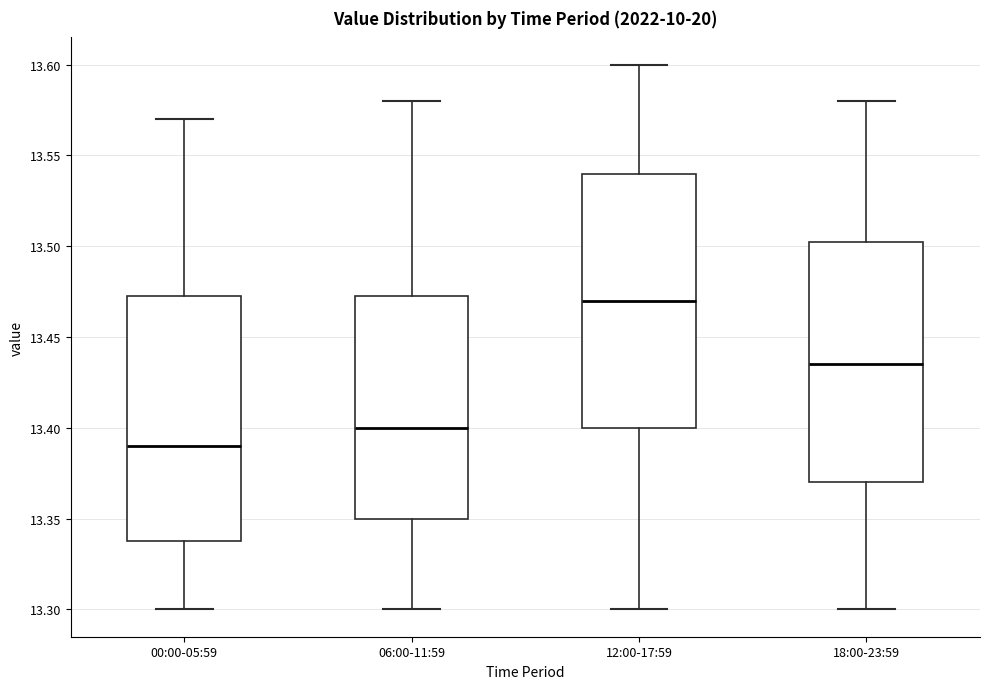

Reading left to right, transcribe this box plot: for each box, give where its median line is, the range the box spans, and where its two whiskers end, as read against the y-axis. The values are not printed on the chart, so give them approximately, as read against the axis.

00:00-05:59: median 13.390, box 13.340 to 13.475, whiskers 13.300 to 13.570
06:00-11:59: median 13.400, box 13.350 to 13.475, whiskers 13.300 to 13.580
12:00-17:59: median 13.470, box 13.400 to 13.540, whiskers 13.300 to 13.600
18:00-23:59: median 13.435, box 13.370 to 13.505, whiskers 13.300 to 13.580